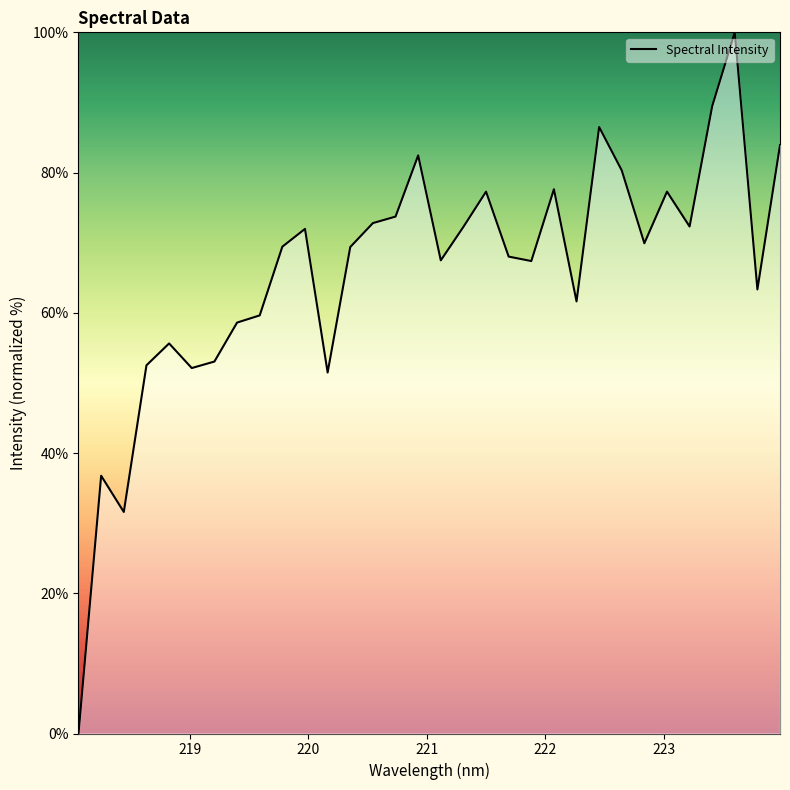

Is this an area chart (filled region under the line)?

Yes